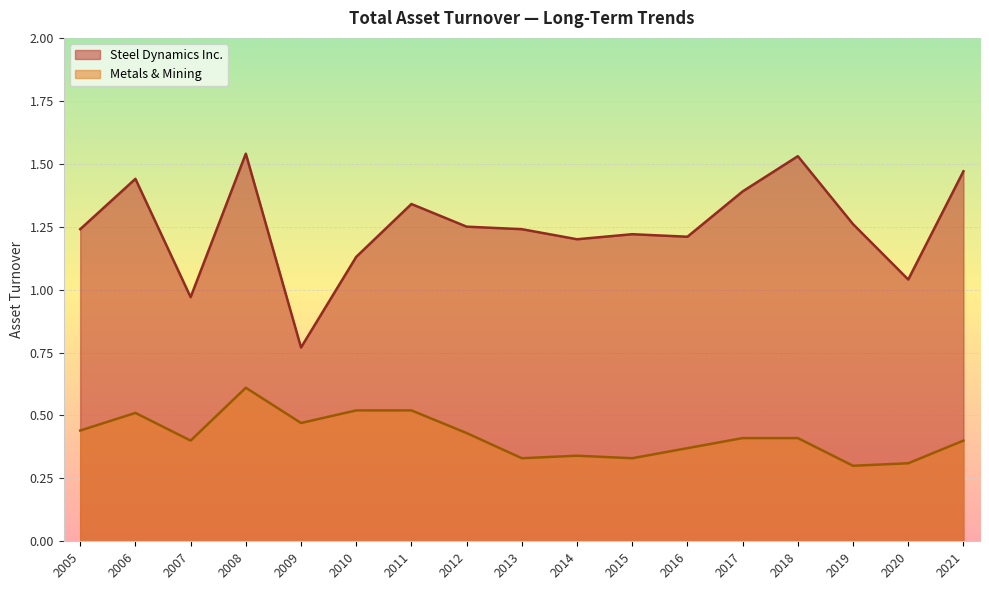

How many lines are shown in the chart?

2